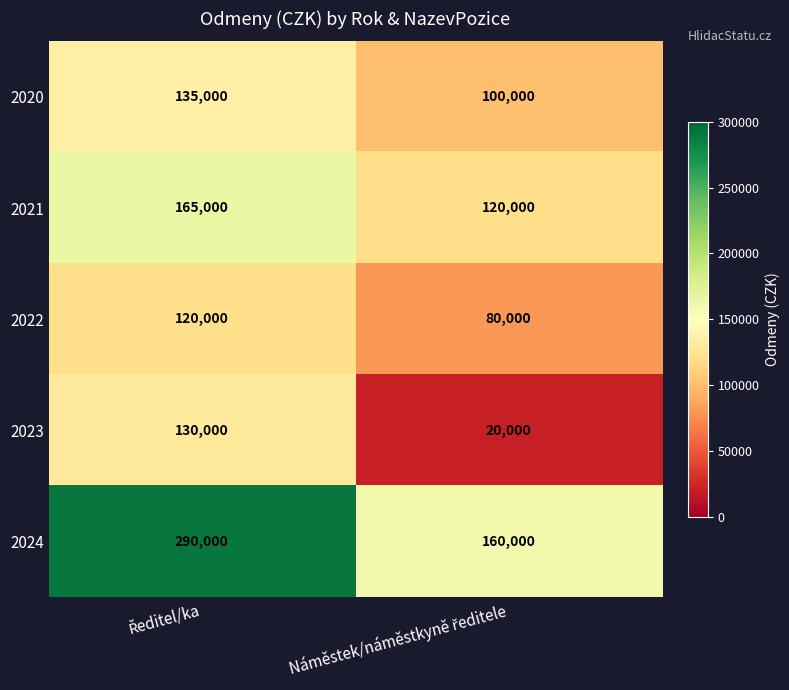

Reading right to left, extract all data points from this chart.

2020: 100000	135000
2021: 120000	165000
2022: 80000	120000
2023: 20000	130000
2024: 160000	290000